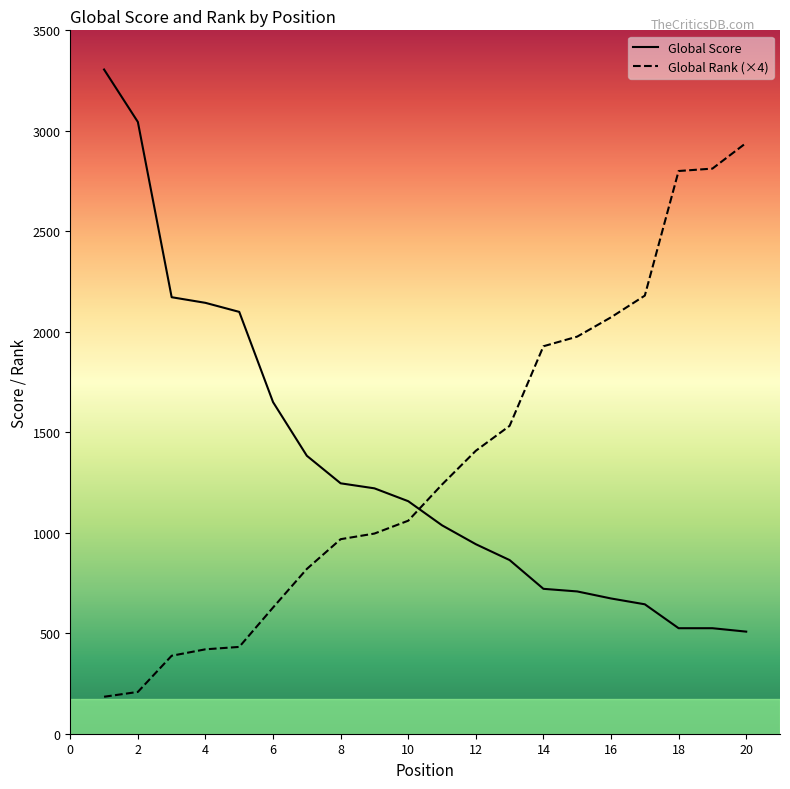

Count the number of categories in the chart.

20